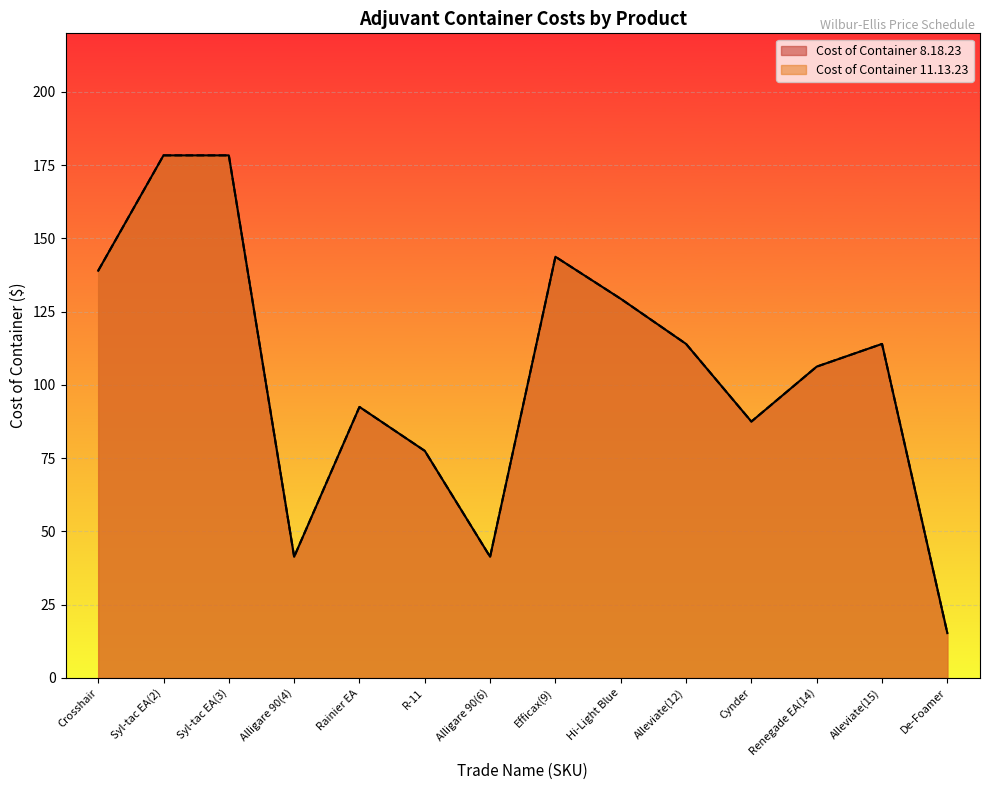

Which series changed the most between Rainier EA and R-11?

Cost of Container 8.18.23